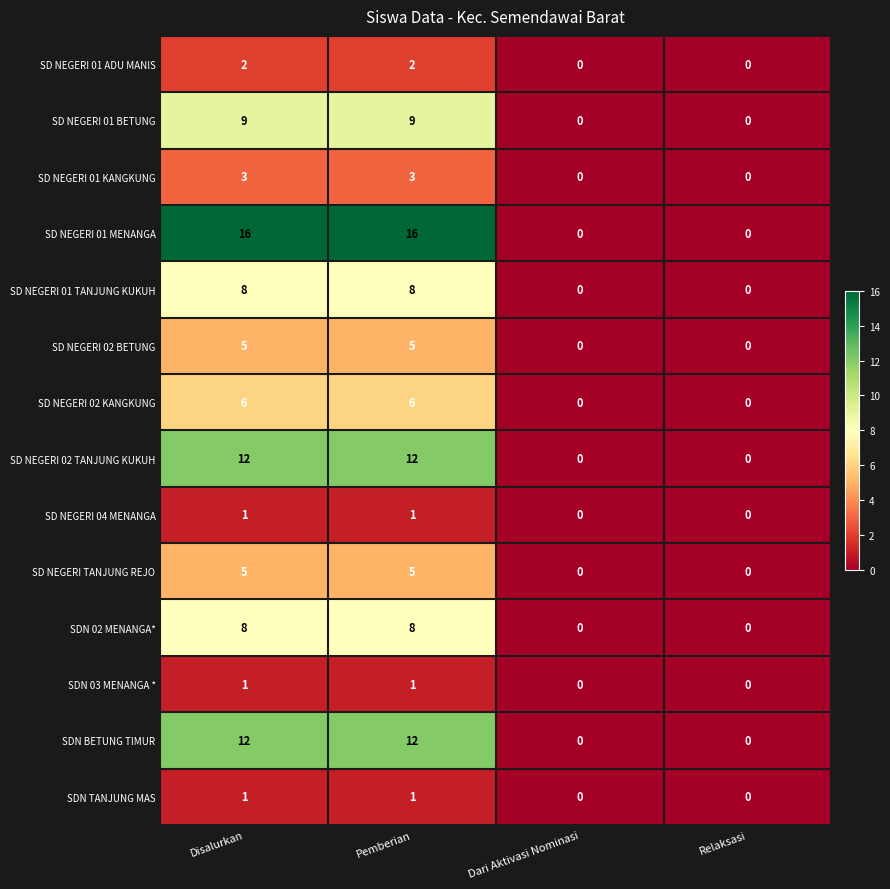

True or false: SDN 02 MENANGA* has a value of 4 at Pemberian.

False